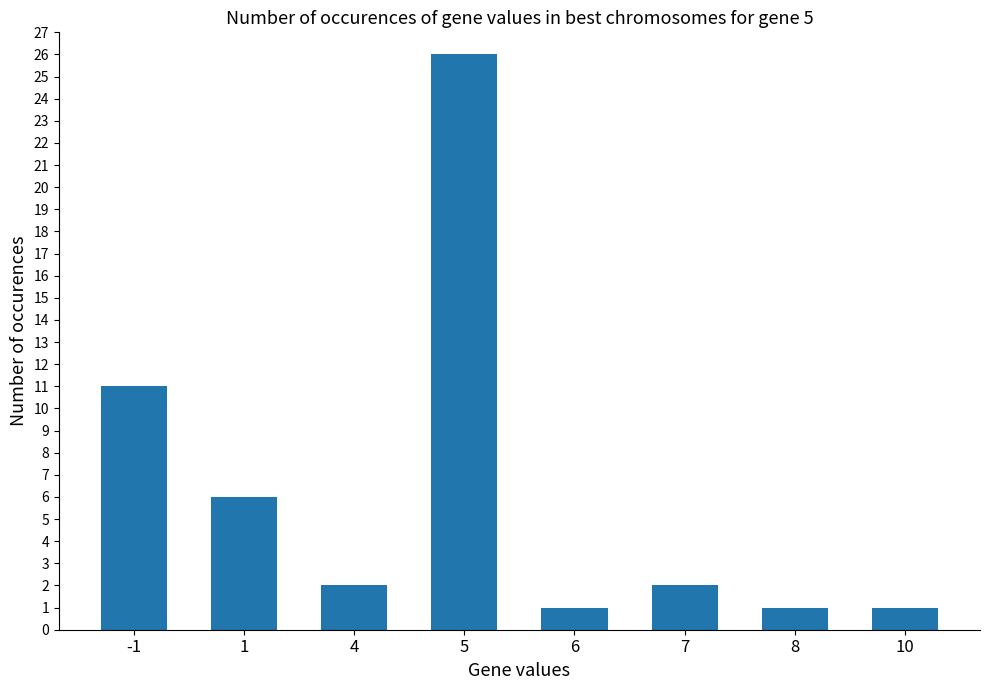

What is the value of the 7th bar from the left?

1